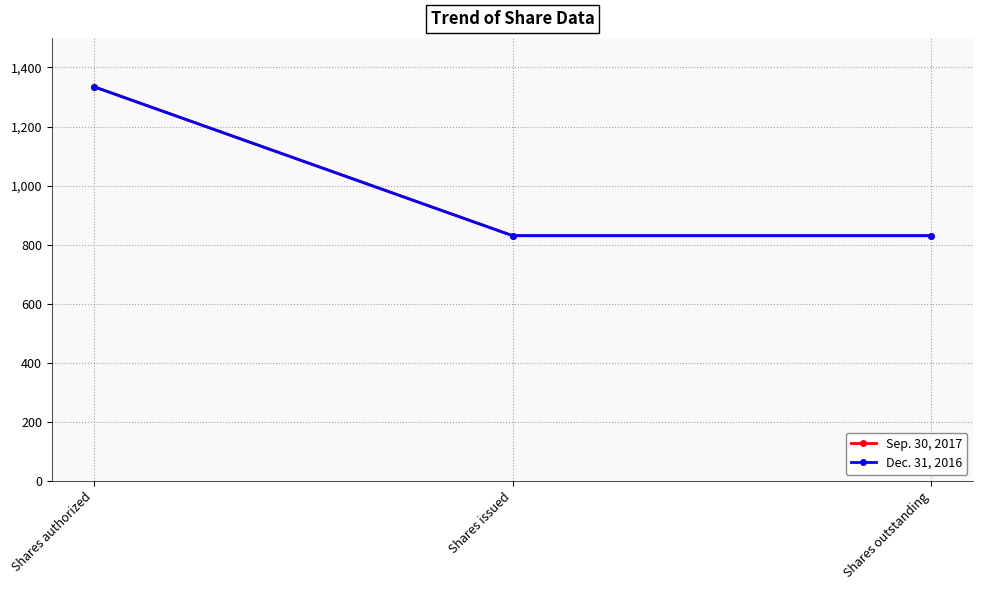

What is the value of the Dec. 31, 2016 point at the 3rd from the left?

830.6